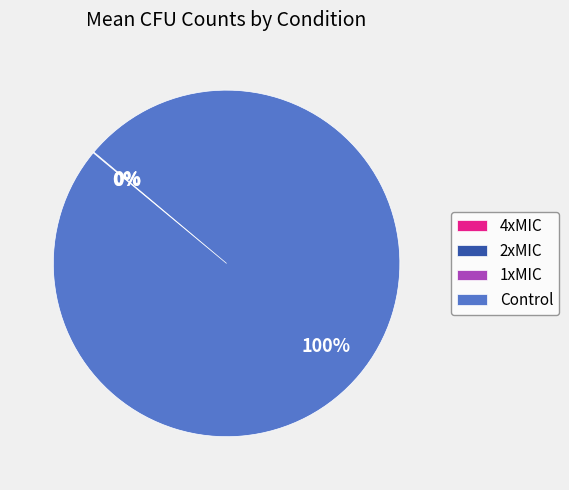

To the nearest percent, what is the average slice percentage?

25%